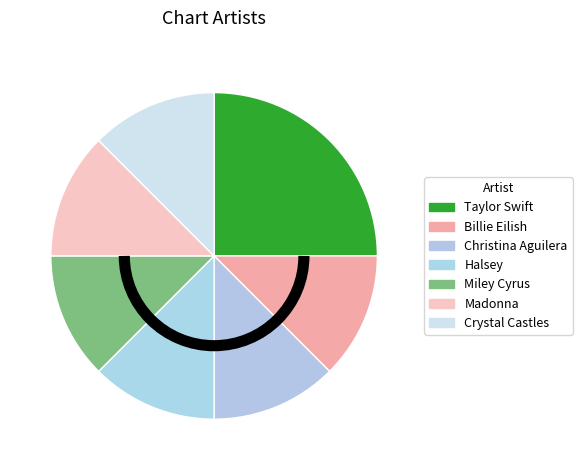

The Miley Cyrus slice represents 22% of the pie. True or false?

False